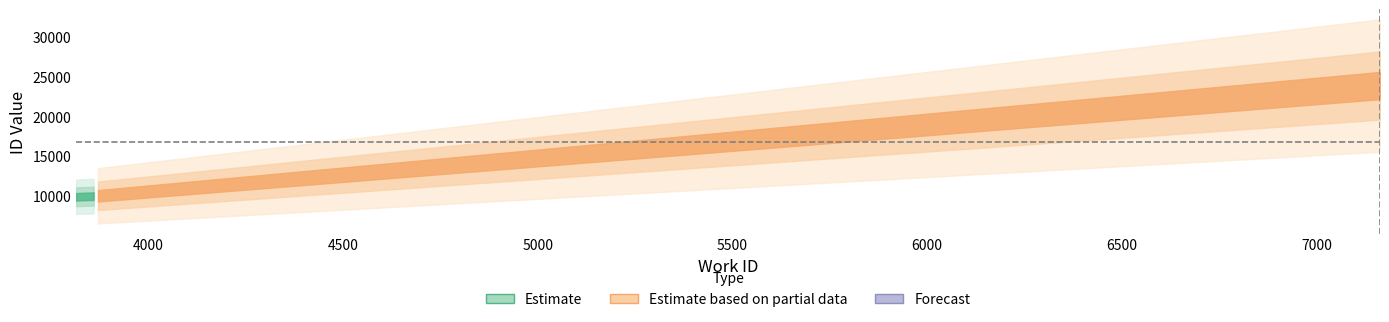

What is the average value?

14527